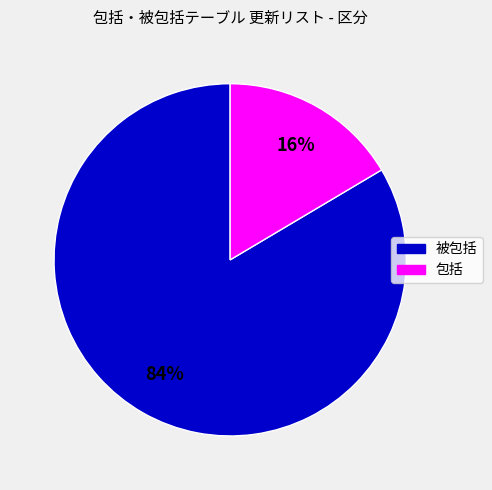

Which slice is the smallest?

包括